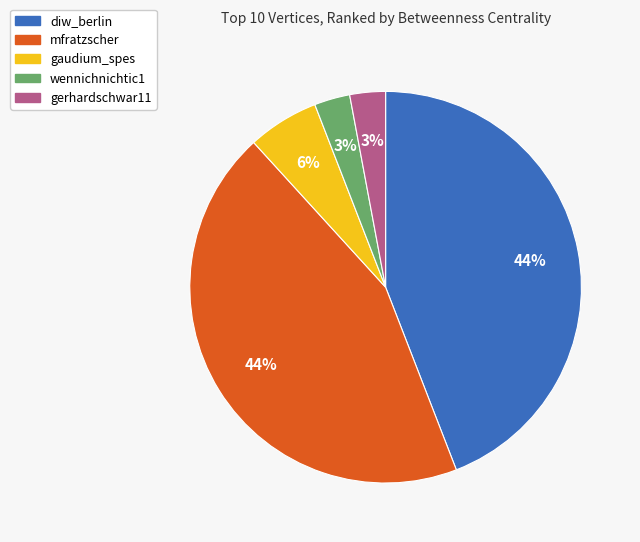

To the nearest percent, what is the combined percentage of gaudium_spes and diw_berlin?

50%